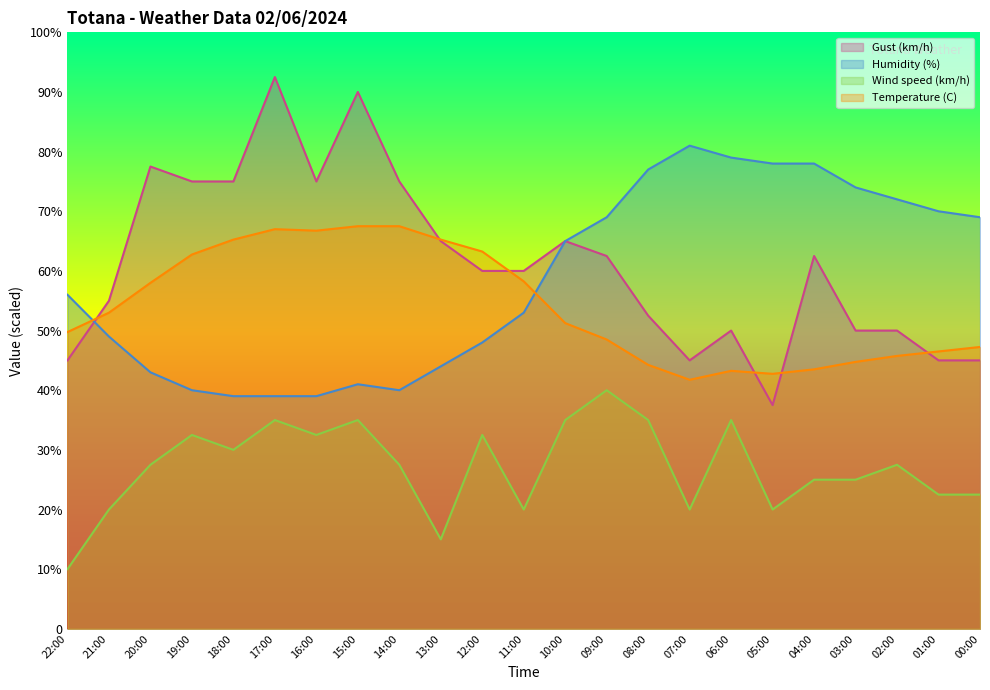

What is the sum of all Gust (km/h) values?

1410.0